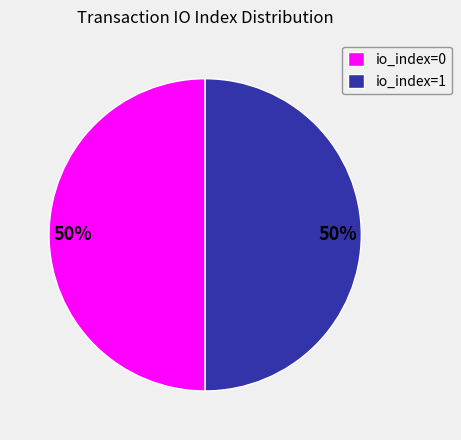

Is it true that io_index=0 is 50% of the pie?

True